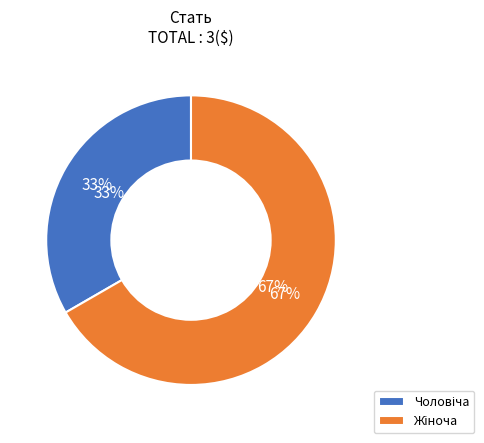

Which has a higher value, Жіноча or Чоловіча?

Жіноча